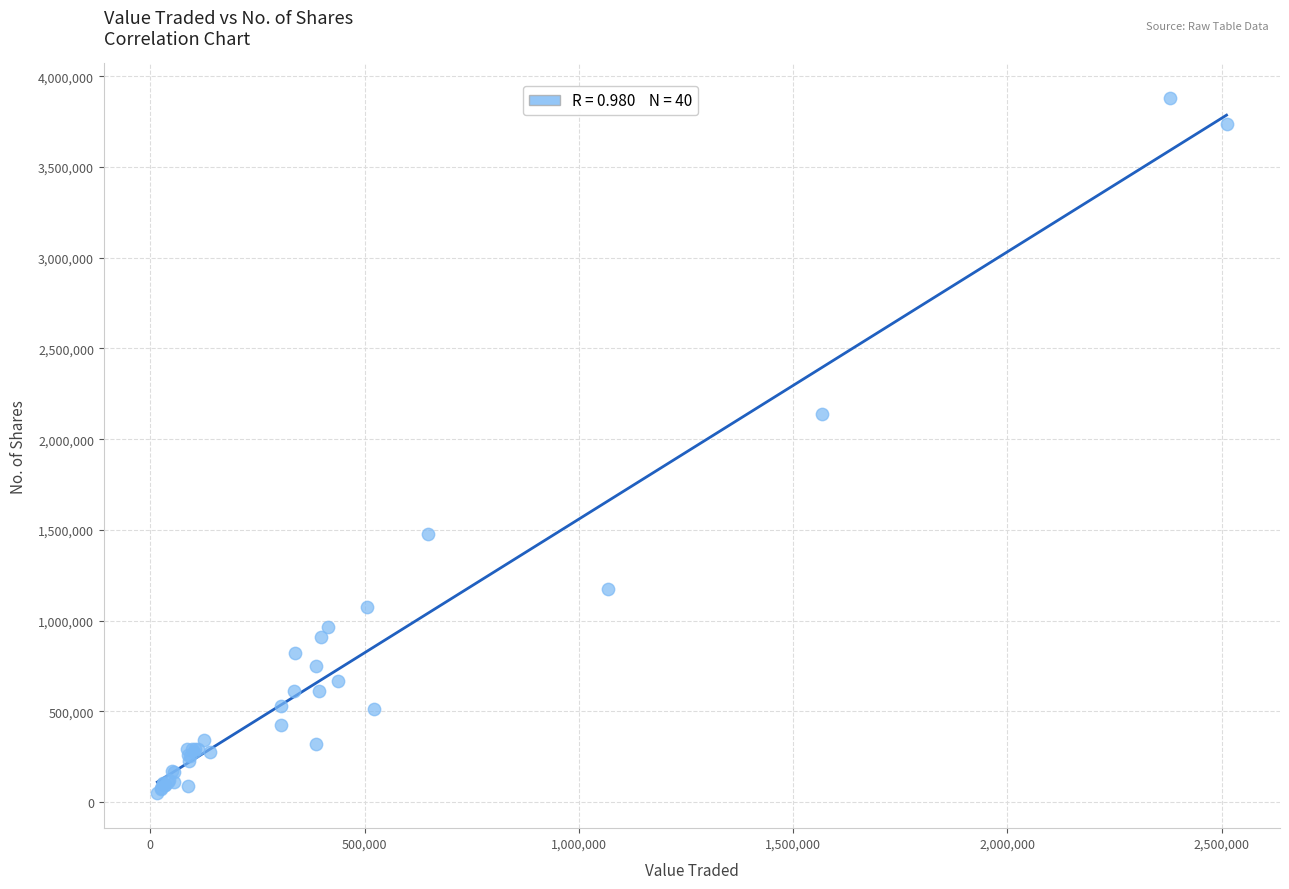

What Y value in the scatter plot is closest to 1964065?

2138491